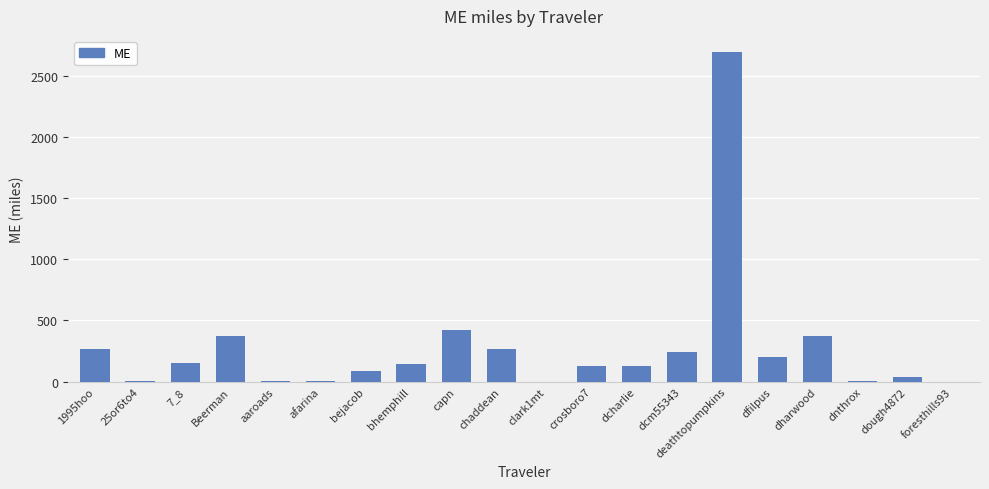

True or false: the data shows 4680.3 at deathtopumpkins.

False